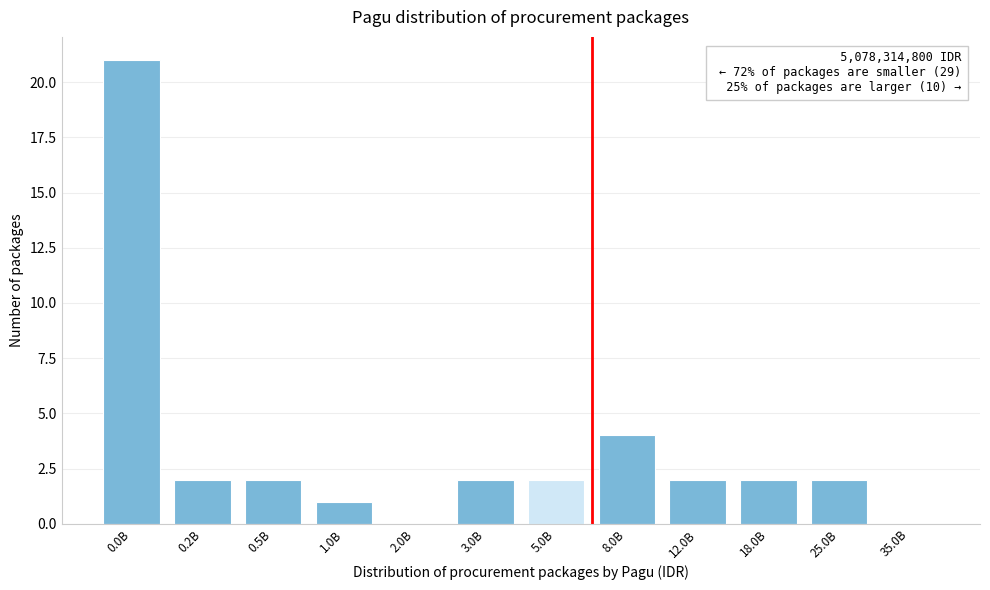

Reading left to right, extract all data points from this chart.

0.0B=21	0.2B=2	0.5B=2	1.0B=1	2.0B=0	3.0B=2	5.0B=2	8.0B=4	12.0B=2	18.0B=2	25.0B=2	35.0B=0